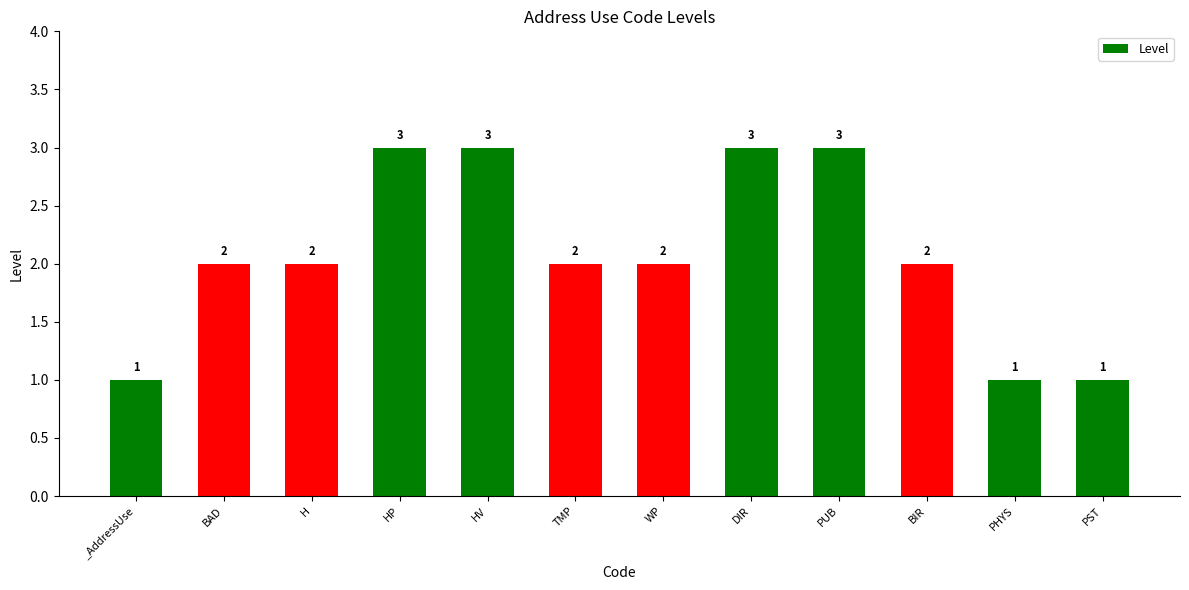

What is the value of the 3rd bar from the left?

2